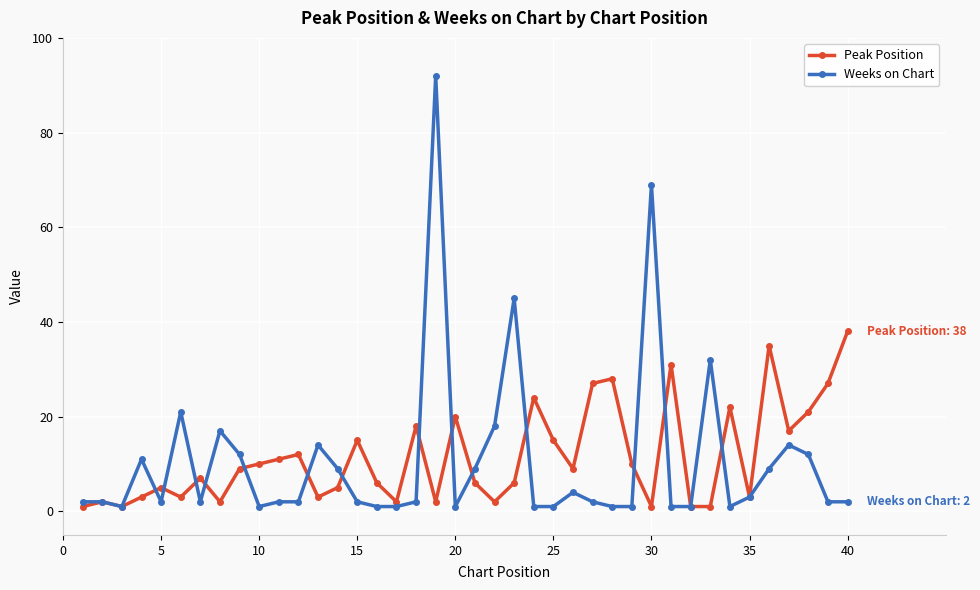

True or false: Peak Position has more than 2 points higher than both neighbors.

True